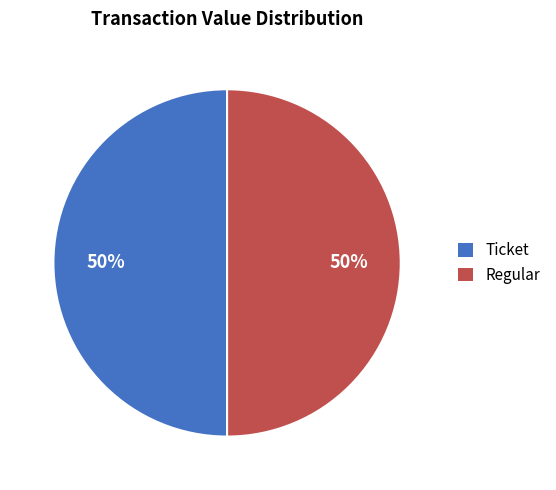

To the nearest percent, what is the average slice percentage?

50%